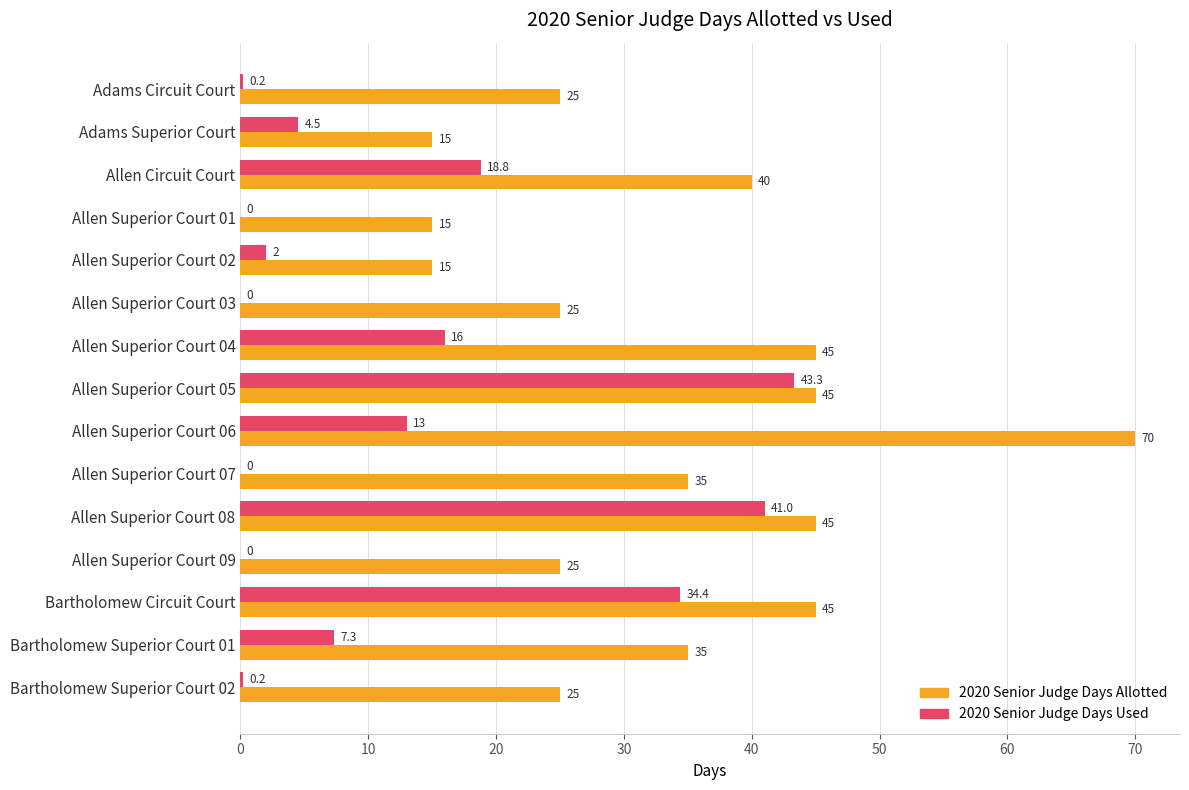

Which series changed the most between Adams Superior Court and Allen Superior Court 09?

2020 Senior Judge Days Allotted